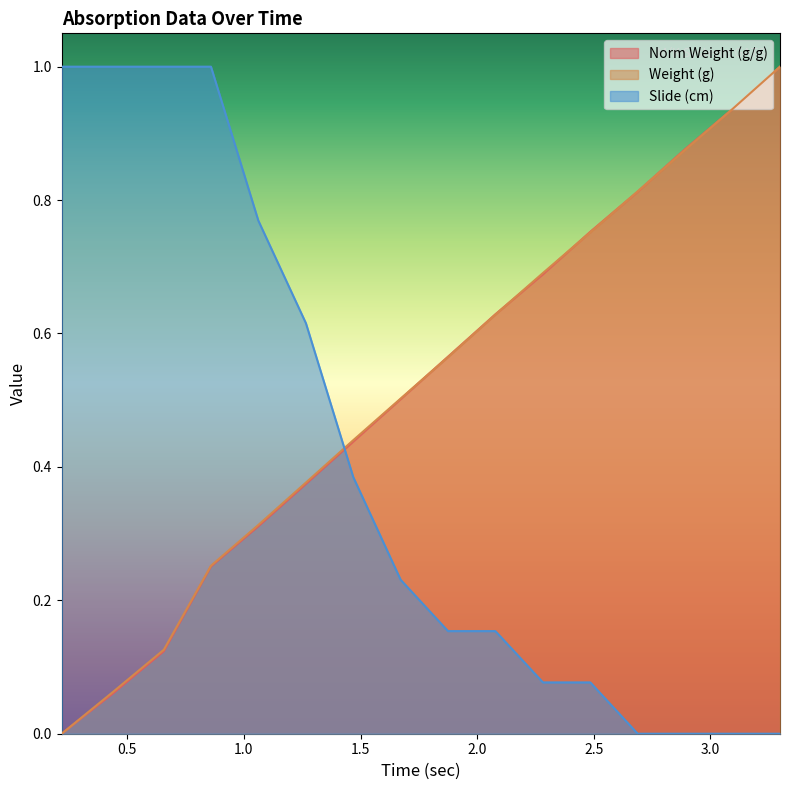

What are all the series names shown in the legend?

Norm Weight (g/g), Weight (g), Slide (cm)